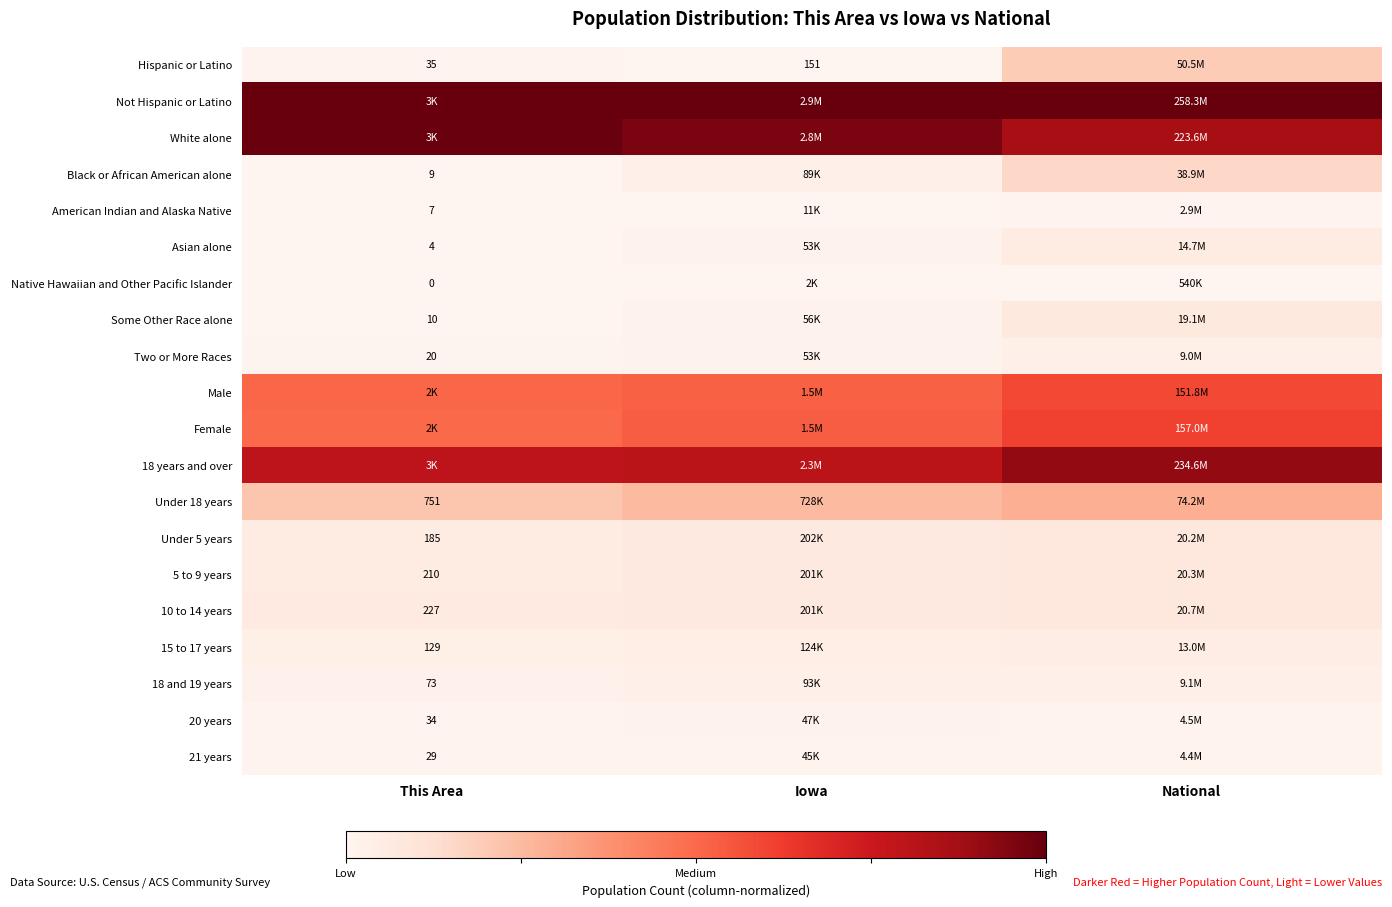

Where is Not Hispanic or Latino nearest to the value 1?

This Area